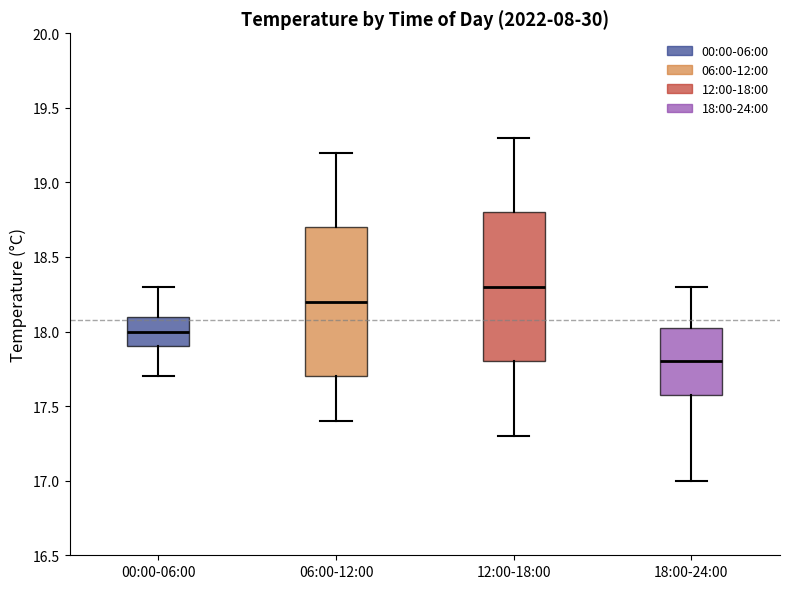

Reading left to right, transcribe this box plot: for each box, give where its median line is, the range the box spans, and where its two whiskers end, as read against the y-axis. The values are not printed on the chart, so give them approximately, as read against the axis.

00:00-06:00: median 18.00, box 17.90 to 18.10, whiskers 17.70 to 18.30
06:00-12:00: median 18.20, box 17.70 to 18.70, whiskers 17.40 to 19.20
12:00-18:00: median 18.30, box 17.80 to 18.80, whiskers 17.30 to 19.30
18:00-24:00: median 17.80, box 17.60 to 18.05, whiskers 17.00 to 18.30